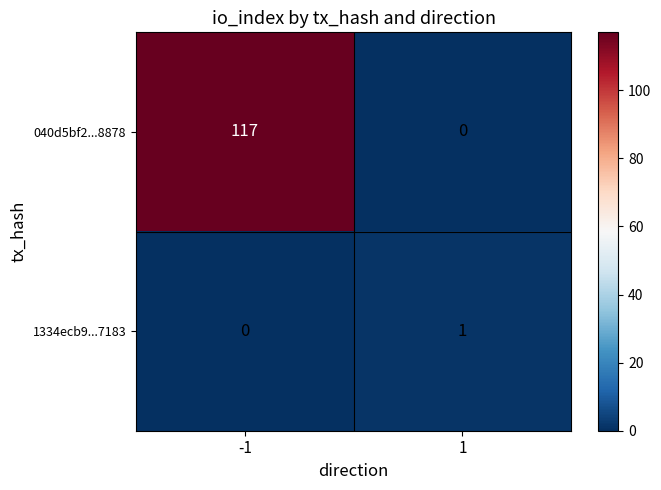

What is the sum of the 040d5bf2...8878 values at 1 and -1?

117